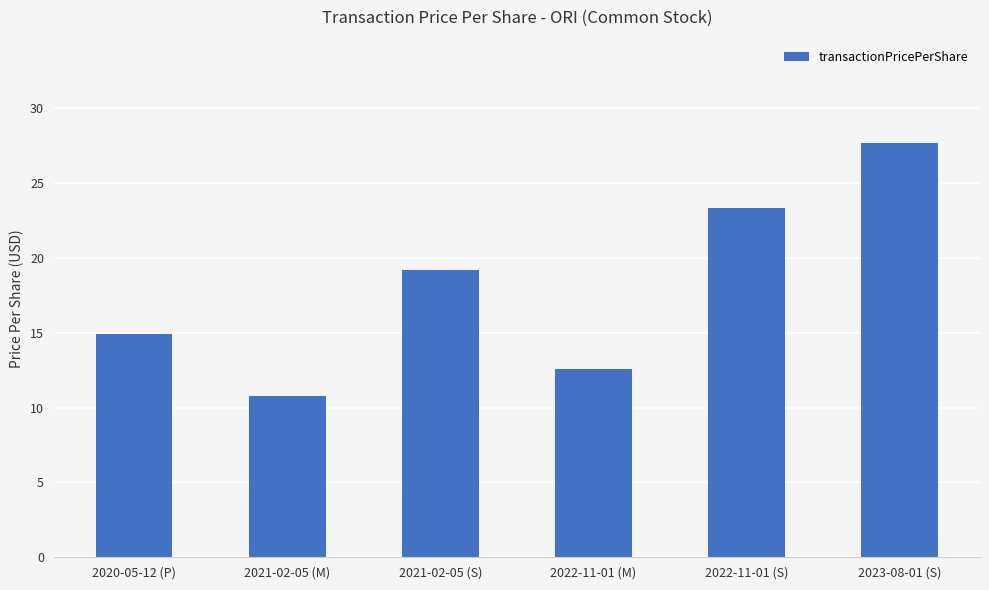

What is the ratio of the value at 2022-11-01 (M) to the value at 2023-08-01 (S)?

0.5